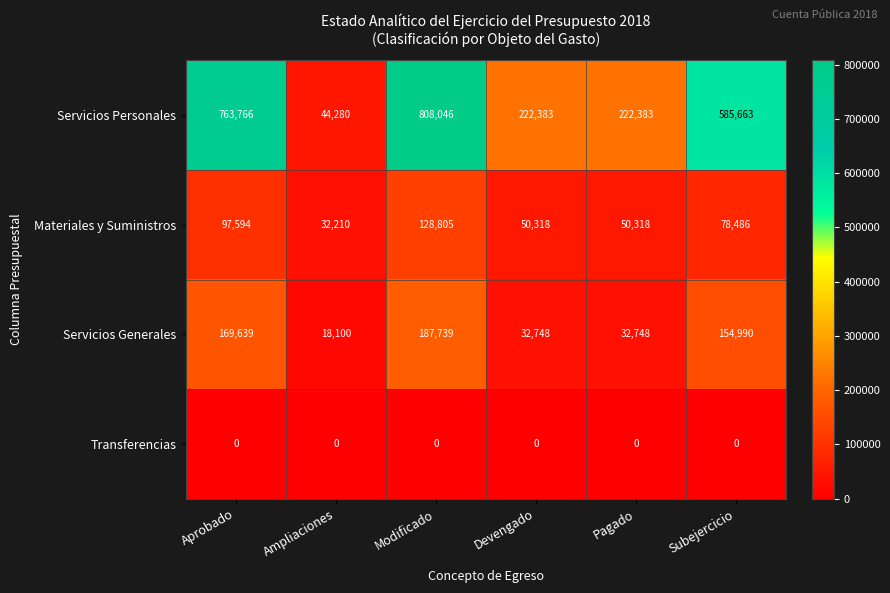

What is the total value across all series at Pagado?

305449